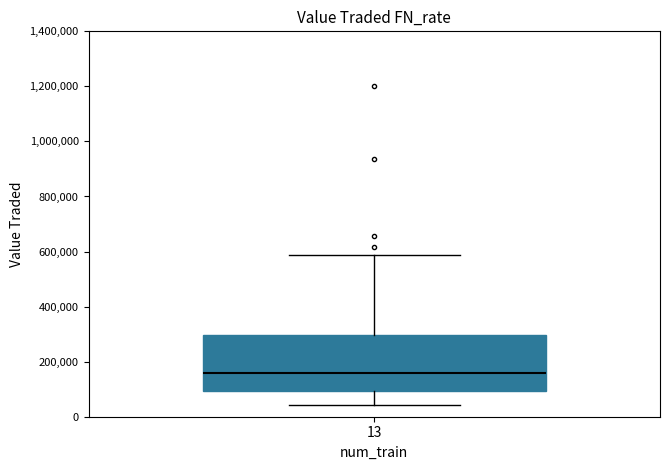

Transcribe this box plot: give where the median line is, the range the box spans, and where the two whiskers end, as read against the y-axis. The values are not printed on the chart, so give them approximately, as read against the axis.

median 160000, box 100000 to 300000, whiskers 40000 to 580000